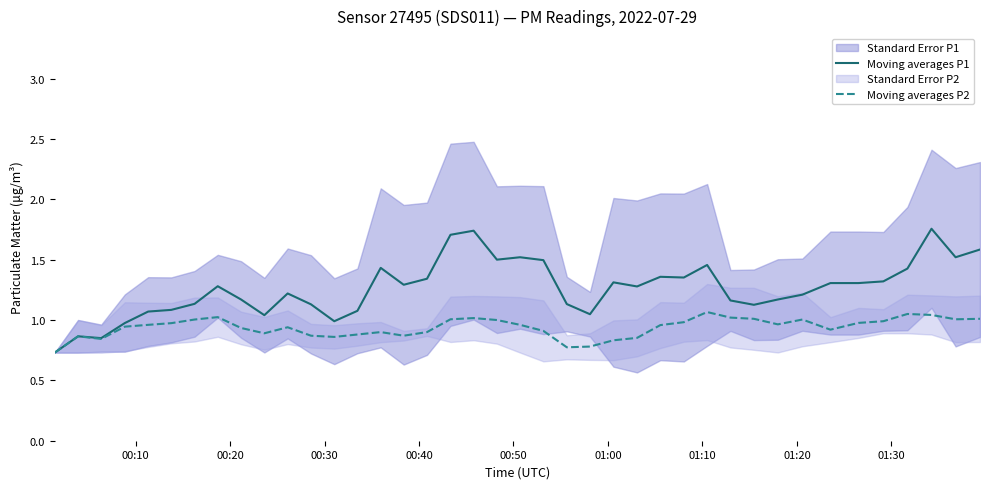

Does the chart have visible grid lines?

No